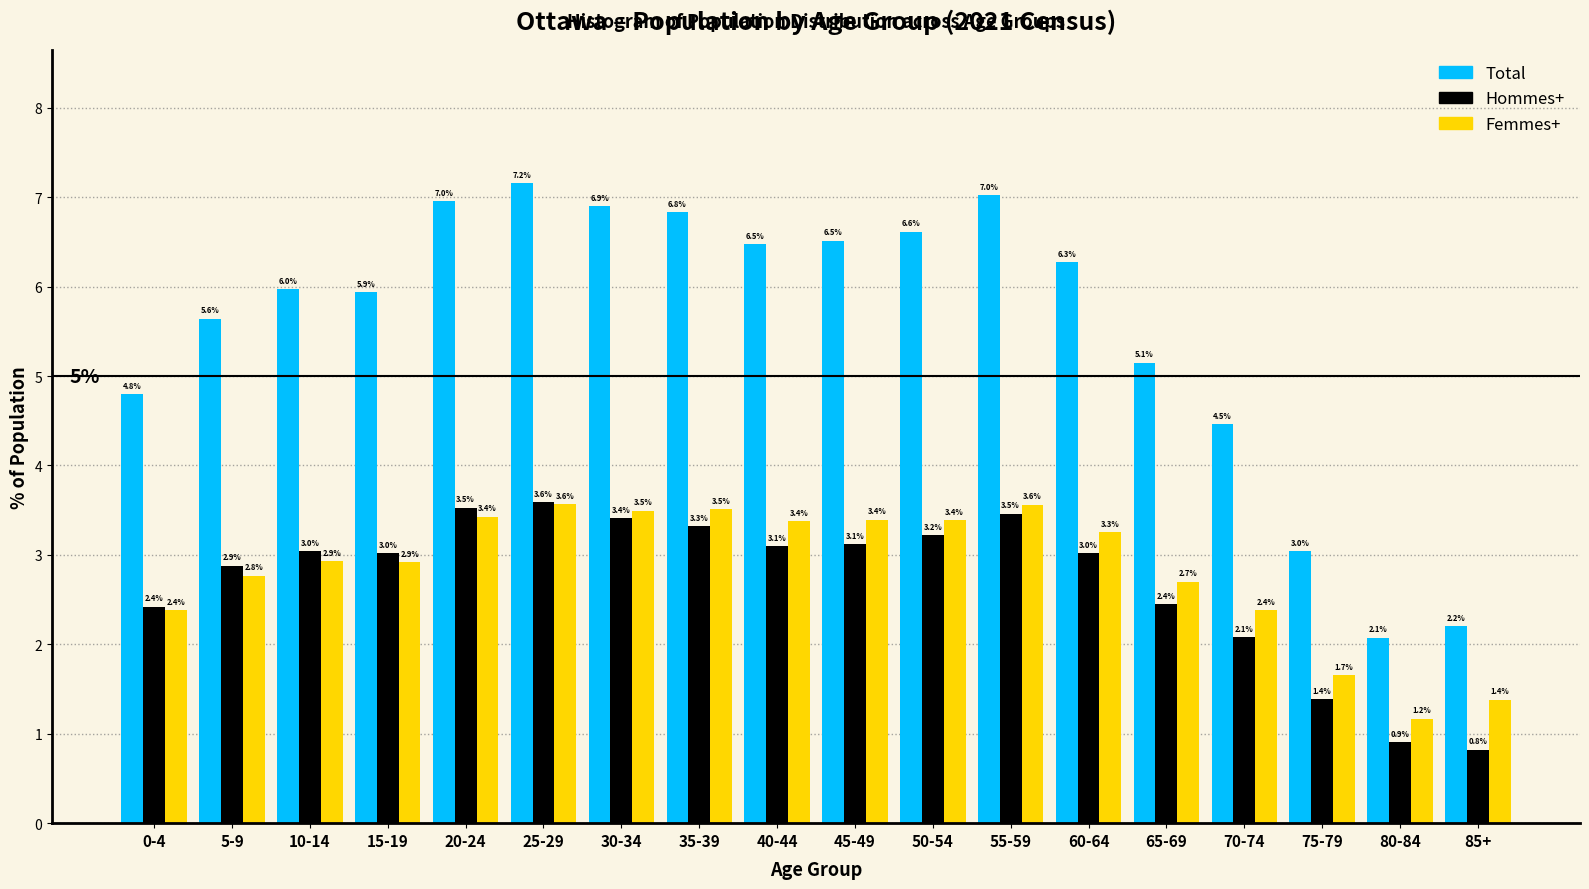

Reading left to right, extract all data points from this chart.

Total: 4.8	5.6	6.0	5.9	7.0	7.2	6.9	6.8	6.5	6.5	6.6	7.0	6.3	5.1	4.5	3.0	2.1	2.2
Hommes+: 2.4	2.9	3.0	3.0	3.5	3.6	3.4	3.3	3.1	3.1	3.2	3.5	3.0	2.4	2.1	1.4	0.9	0.8
Femmes+: 2.4	2.8	2.9	2.9	3.4	3.6	3.5	3.5	3.4	3.4	3.4	3.6	3.3	2.7	2.4	1.7	1.2	1.4